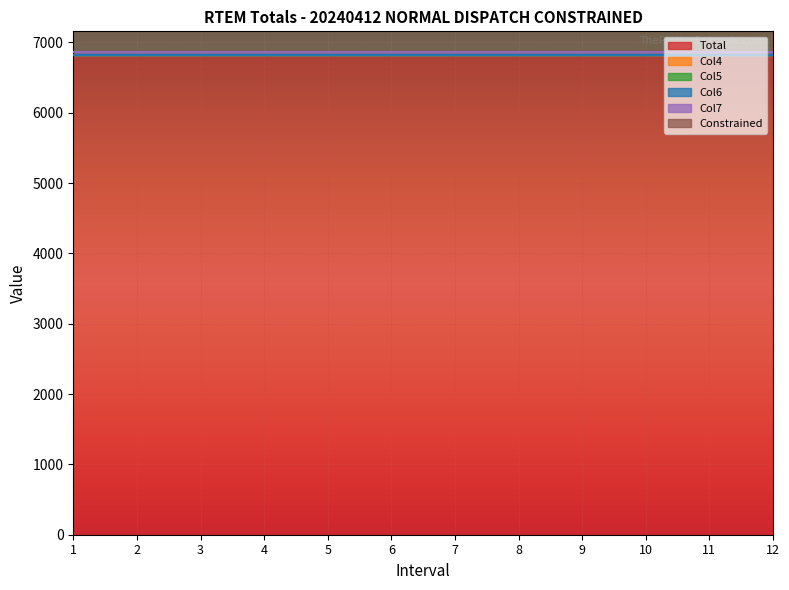

What is the sum of all Col7 values?

579.6